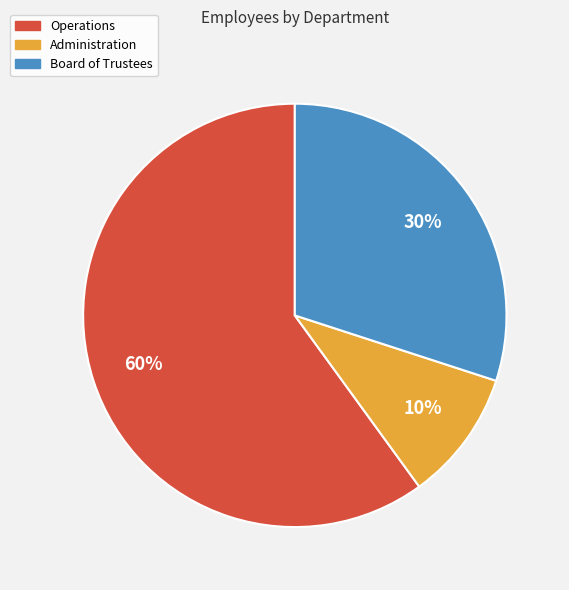

Rank the categories by value from lowest to highest.

Administration, Board of Trustees, Operations